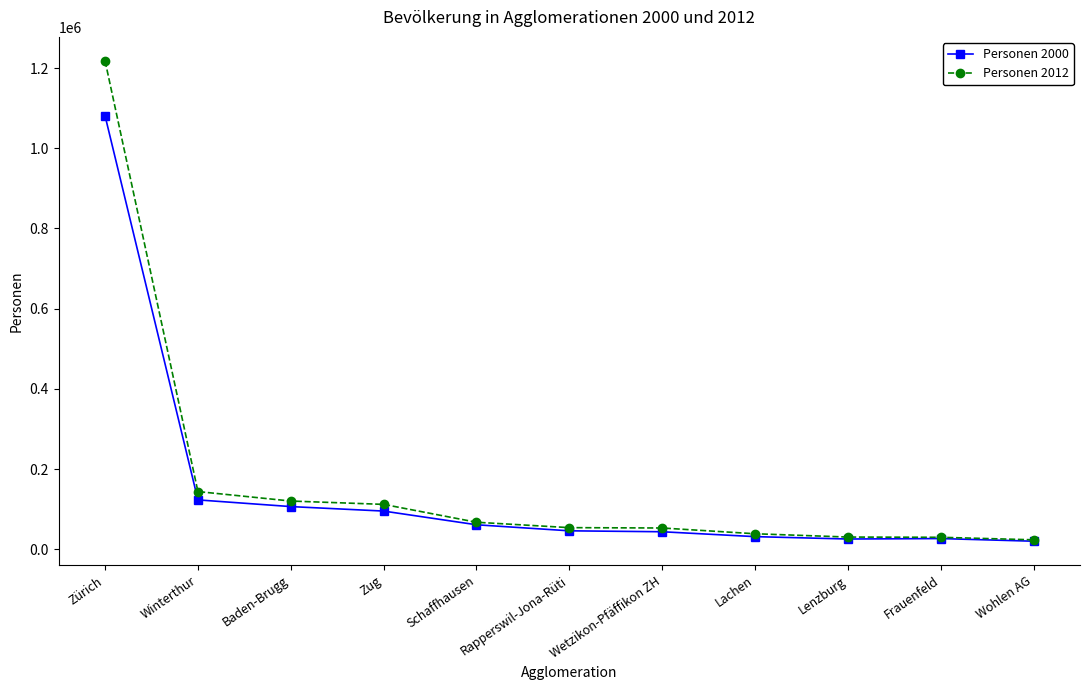

True or false: Personen 2000 has a value of 187564 at Baden-Brugg.

False